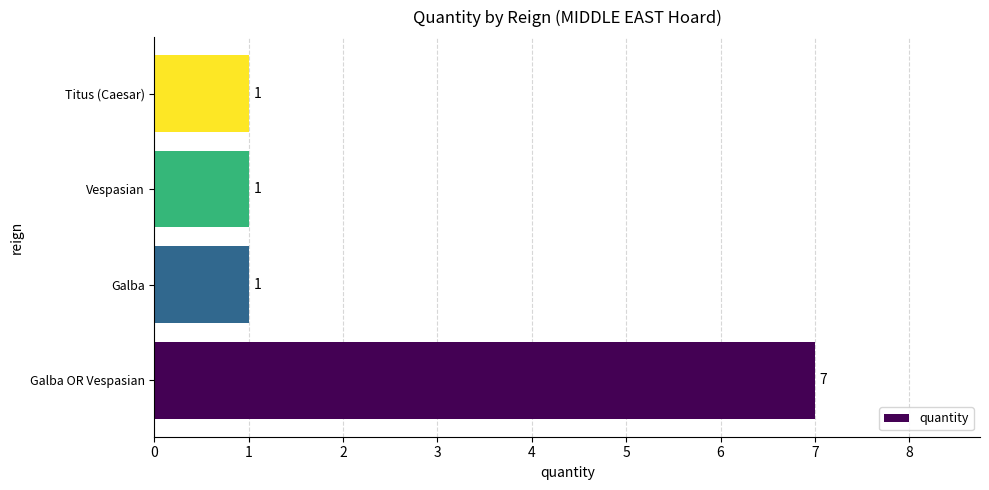

What is the difference between the values at Galba OR Vespasian and Galba?

6